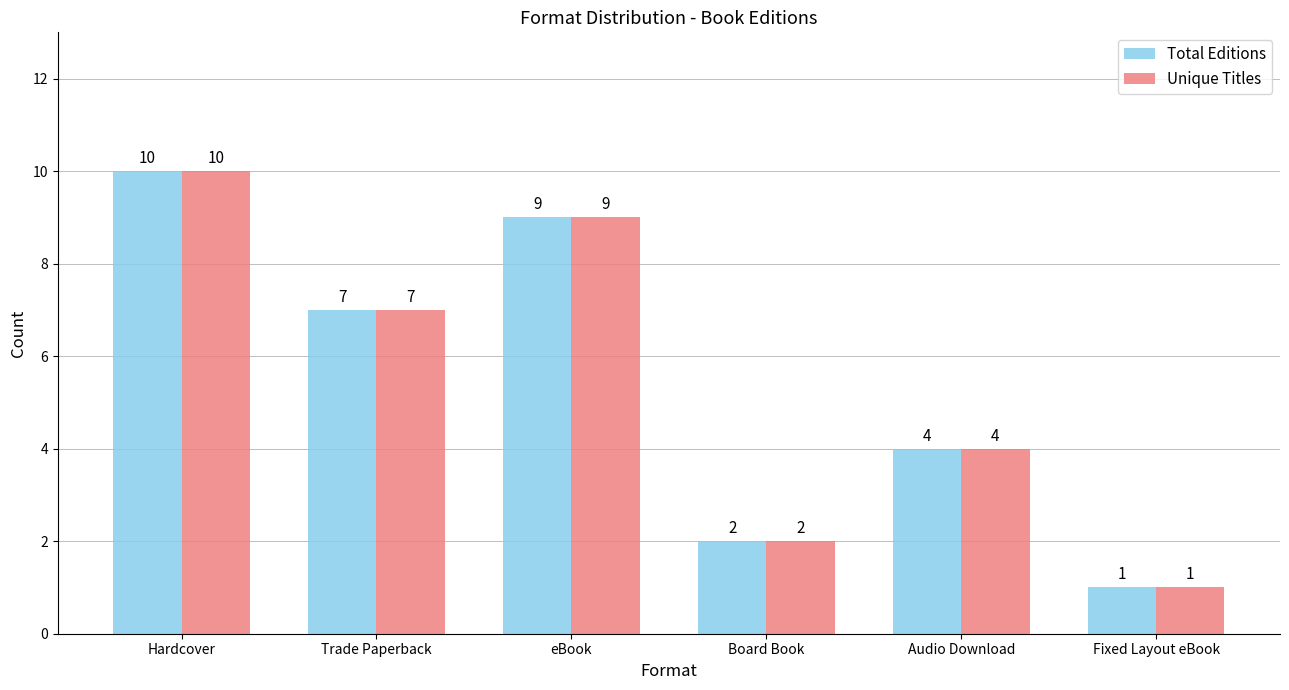

What is the label of the 6th bar from the right?

Hardcover